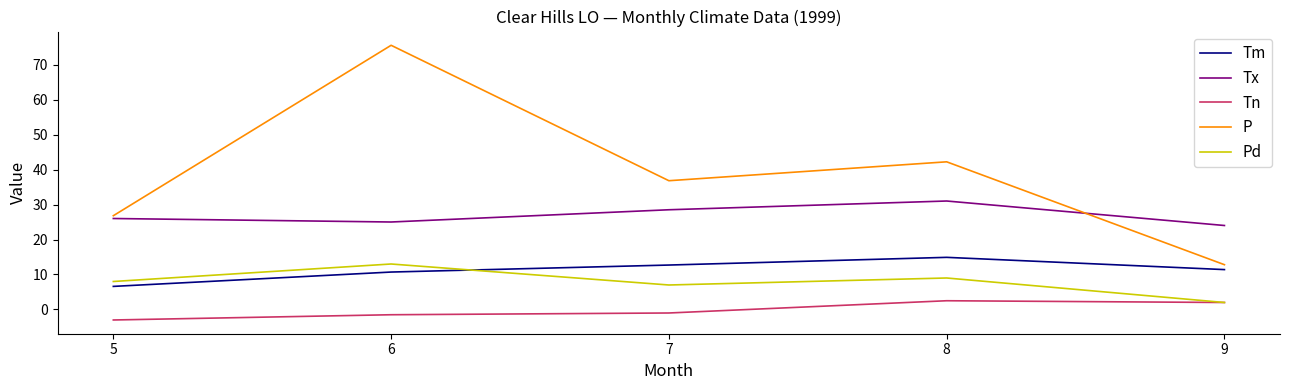

What are all the series names shown in the legend?

Tm, Tx, Tn, P, Pd